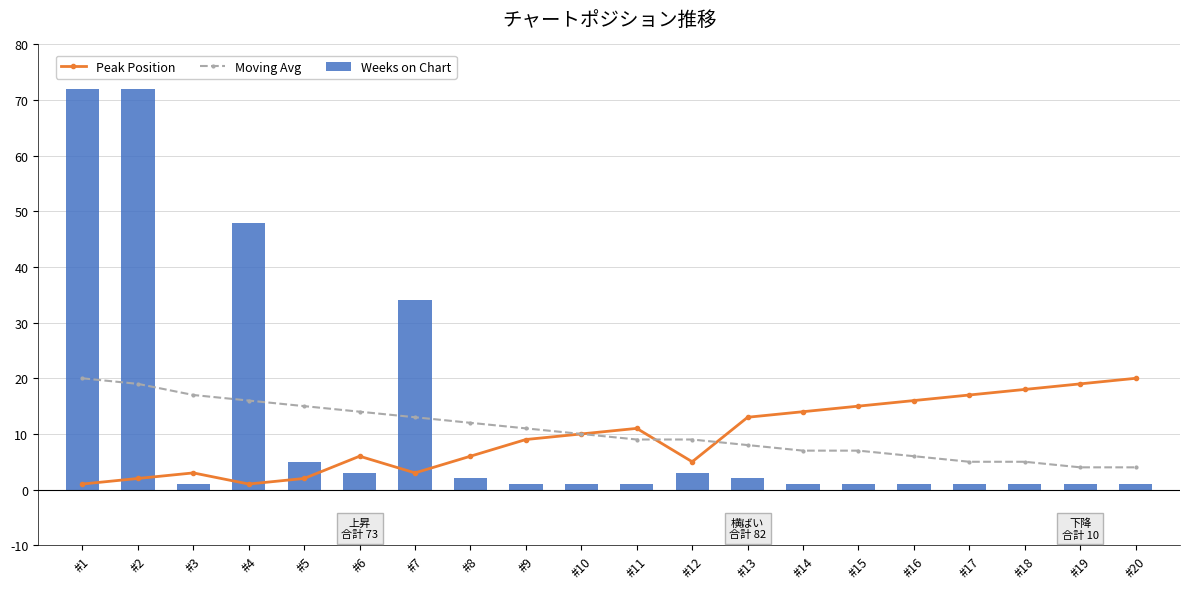

At which label does Peak Position reach its minimum?

#1